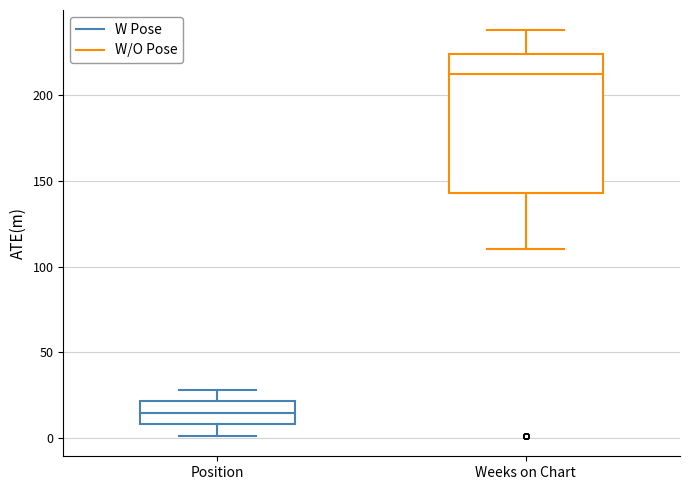

Reading left to right, read every box against the y-axis: the position of its median line, the range the box covers, and the ends of its whiskers. The values are not printed on the chart, so give them approximately, as read against the axis.

Position: median 15, box 10 to 20, whiskers 0 to 30
Weeks on Chart: median 215, box 145 to 225, whiskers 110 to 240